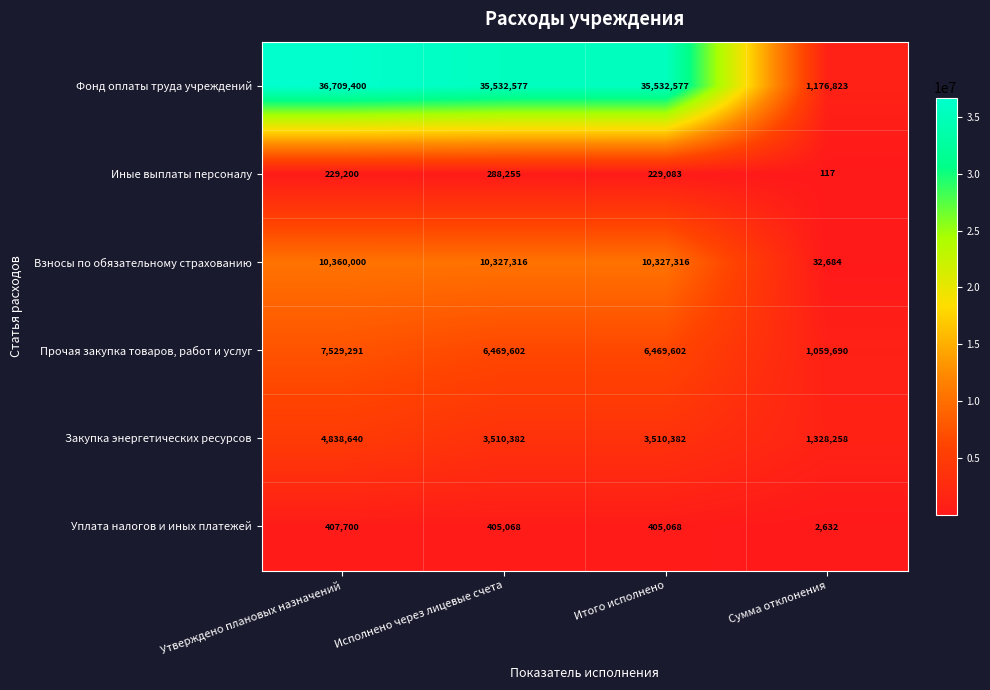

At which label is Иные выплаты персоналу closest to 144186?

Итого исполнено